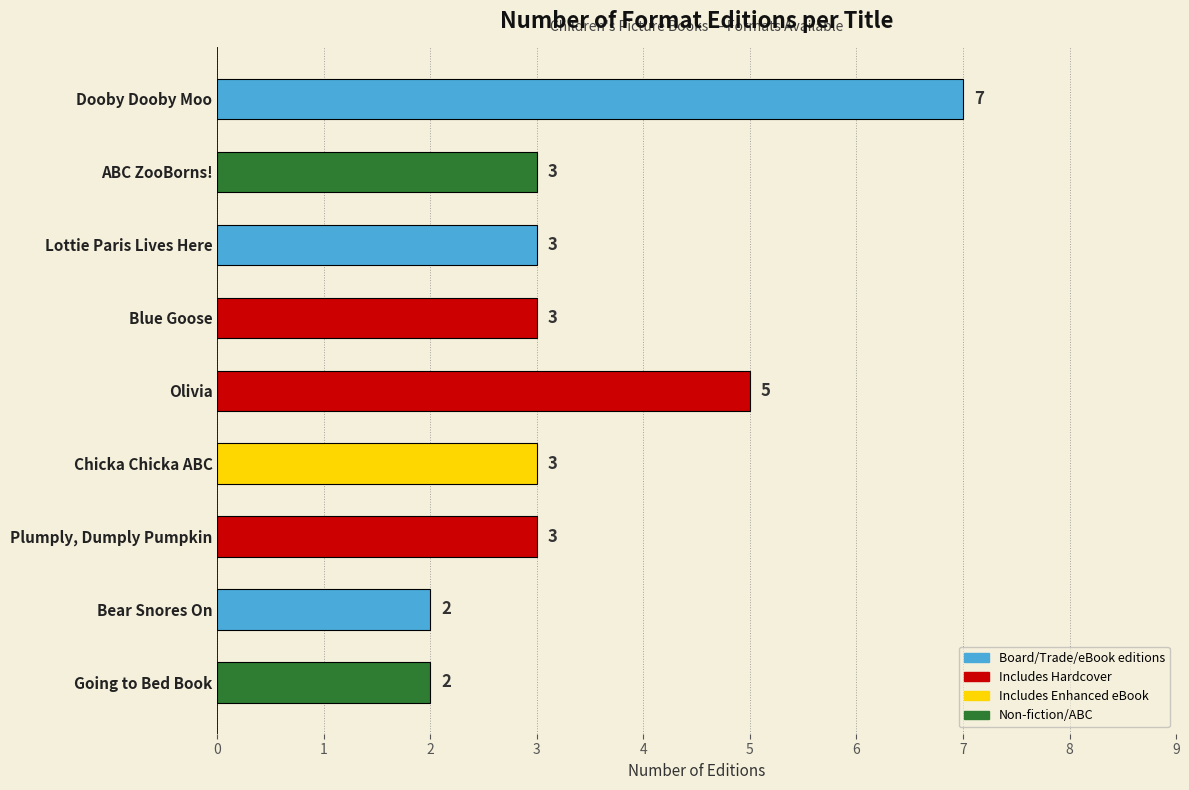

Does the chart contain any negative values?

No